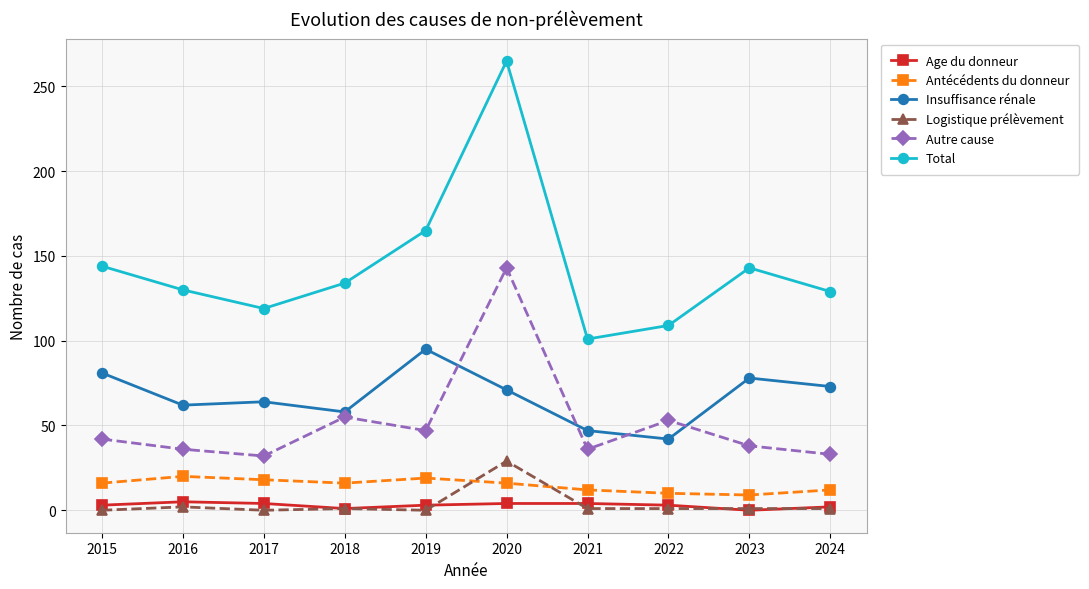

What is the difference between the maximum and minimum values in the Autre cause series?

111